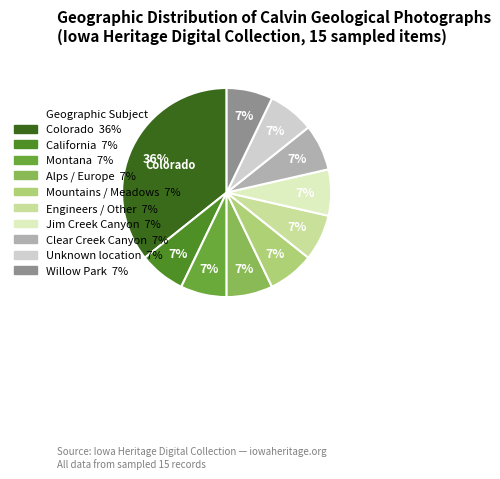

Count the number of slices in the pie.

10